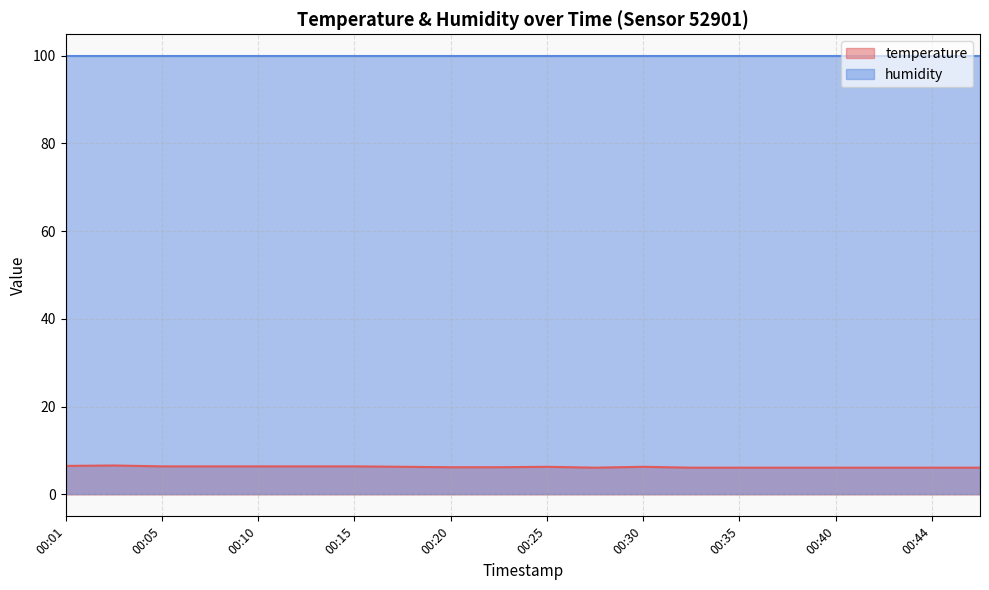

How many points are higher than both their immediate neighbors (excluding endpoints)?

3